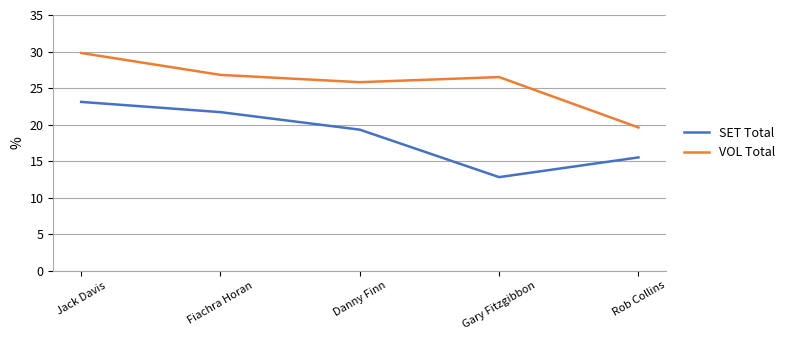

What position from the right is Danny Finn?

3